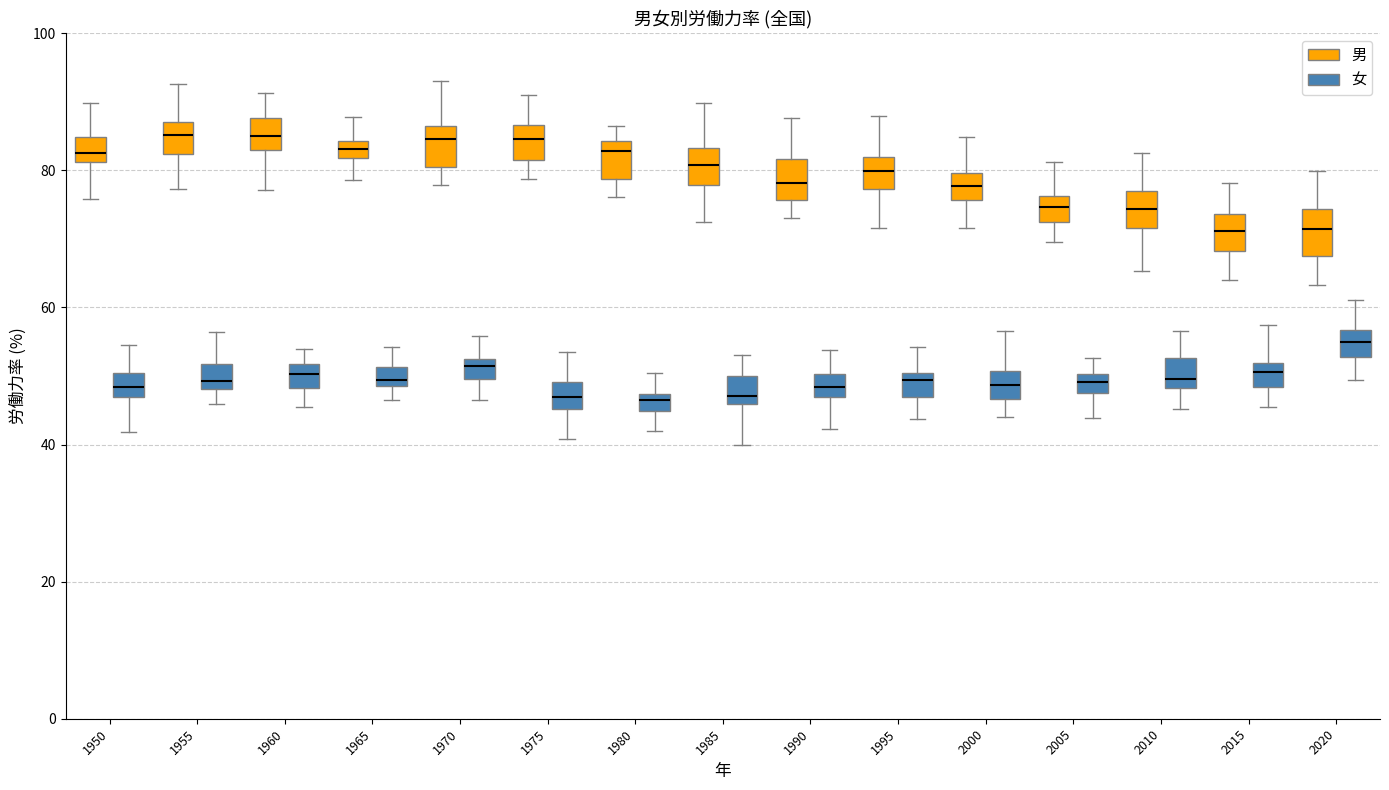

Where is the lower edge of the box for 1955 (女) on the y-axis? The values are not printed on the chart, so give them approximately, as read against the axis.

48